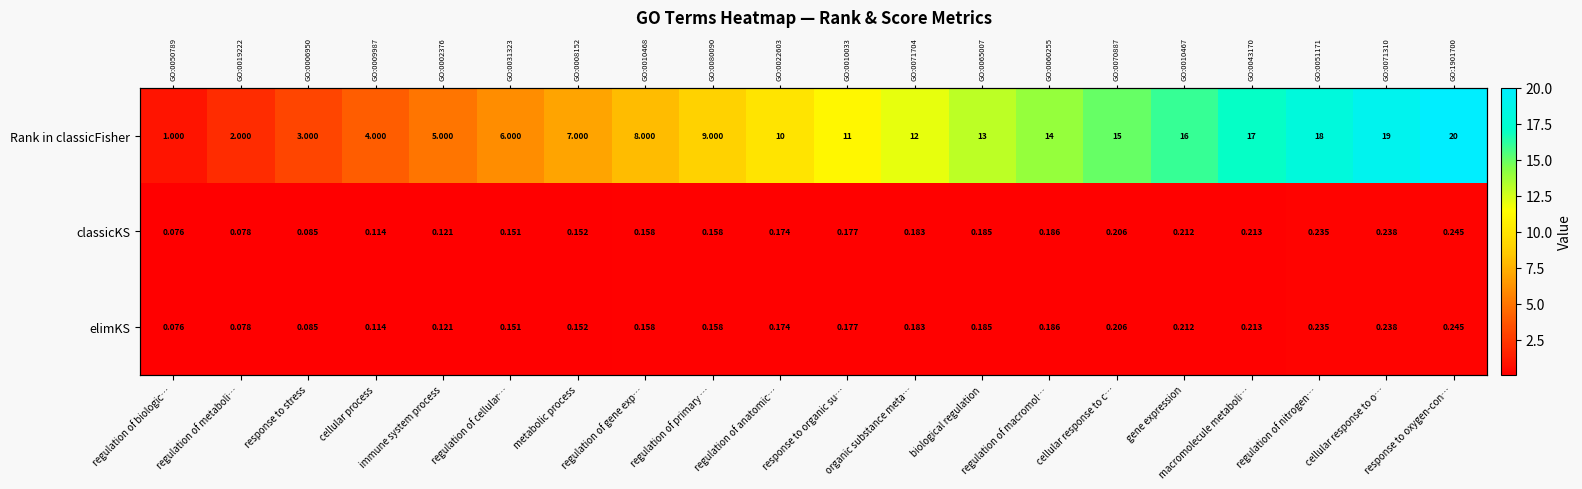

What is the difference between the highest and lowest values at metabolic process?

6.8